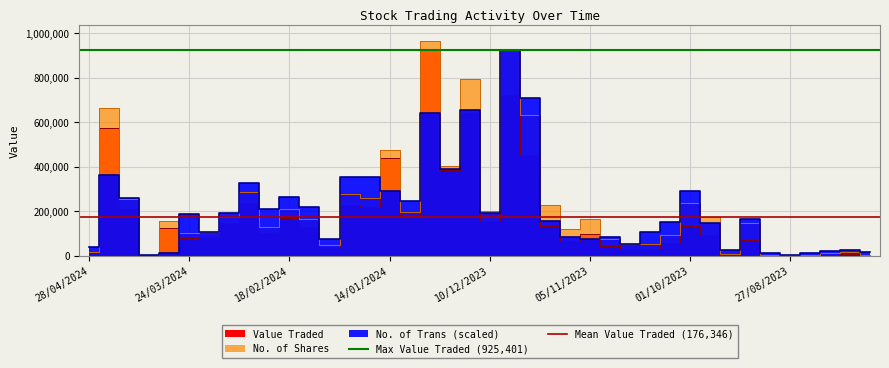

Which label corresponds to the smallest value in the chart?

28/04/2024